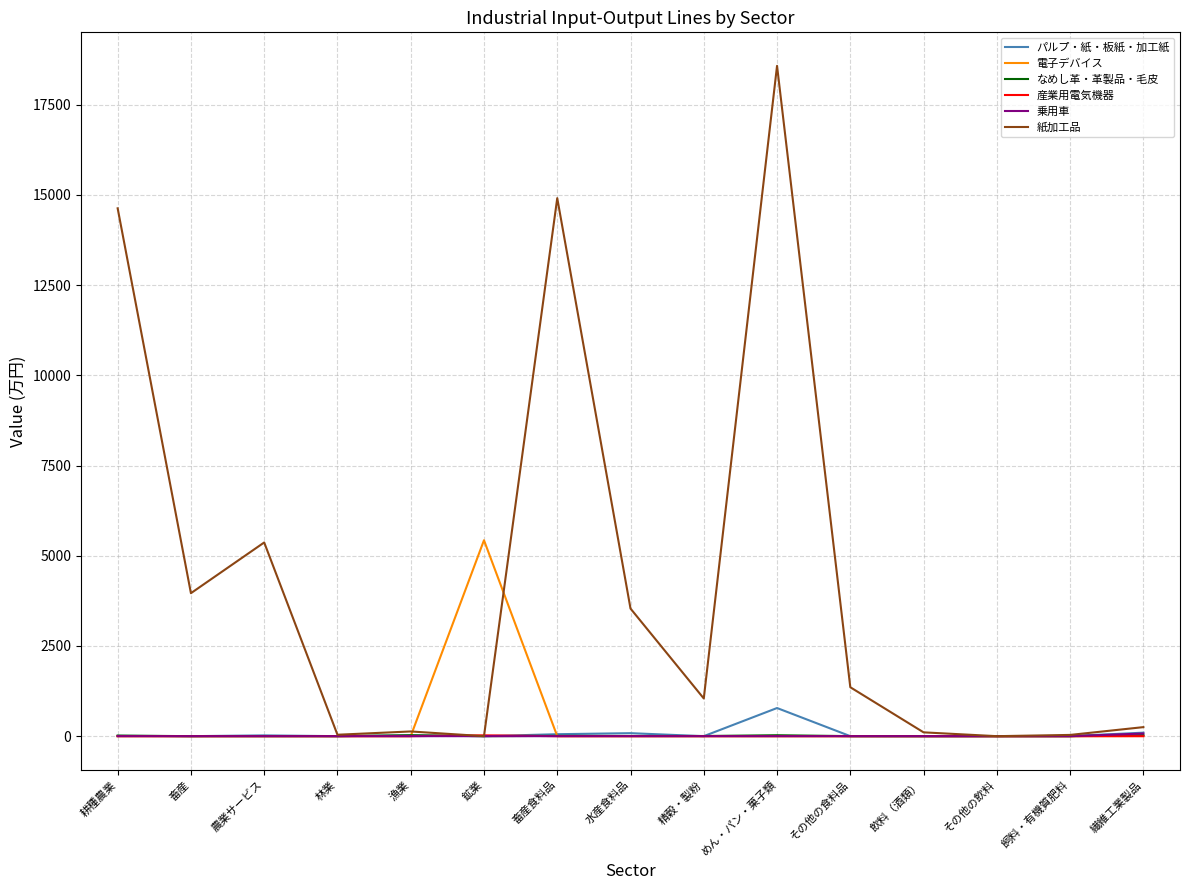

What is the difference between the highest and lowest values at 畜産?

3962.3